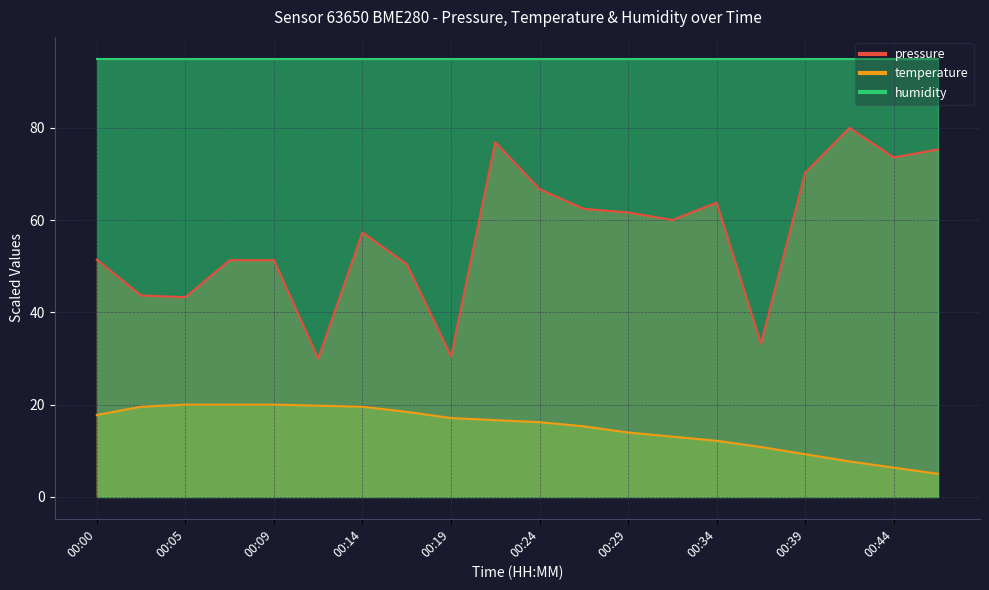

Is the value of temperature at 00:41 greater than the value of pressure at 00:12?

No